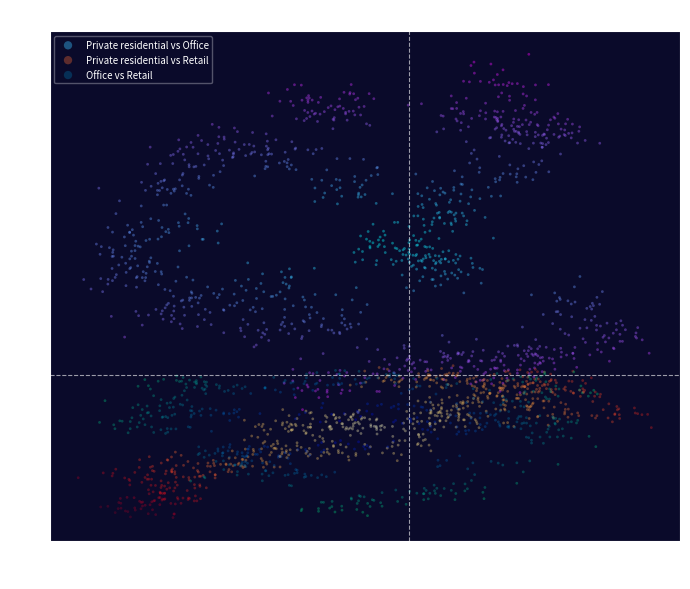

Which series contains the highest Y value?

Private residential vs Office